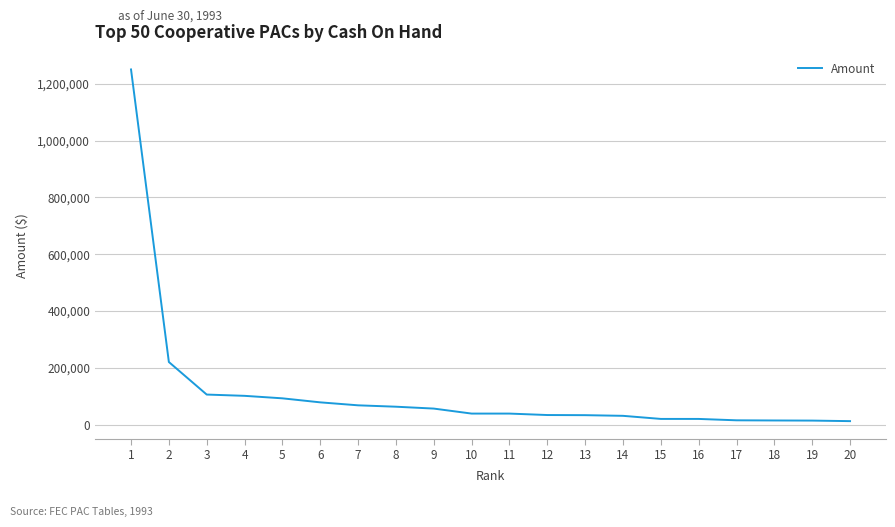

True or false: the data shows 32919 at 13.

True